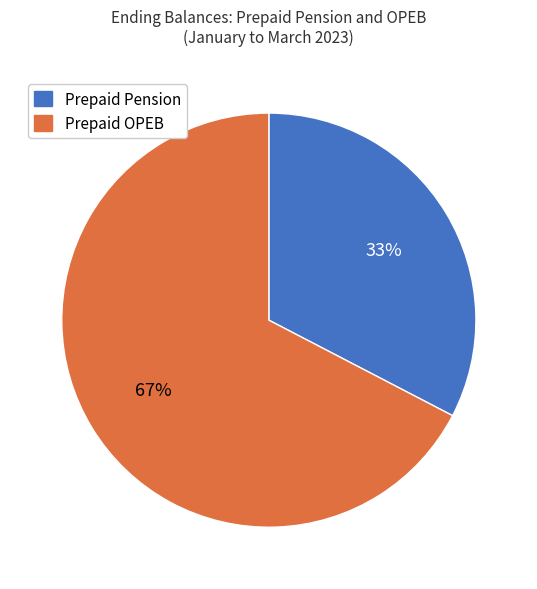

What is the largest slice in the pie chart?

Prepaid OPEB